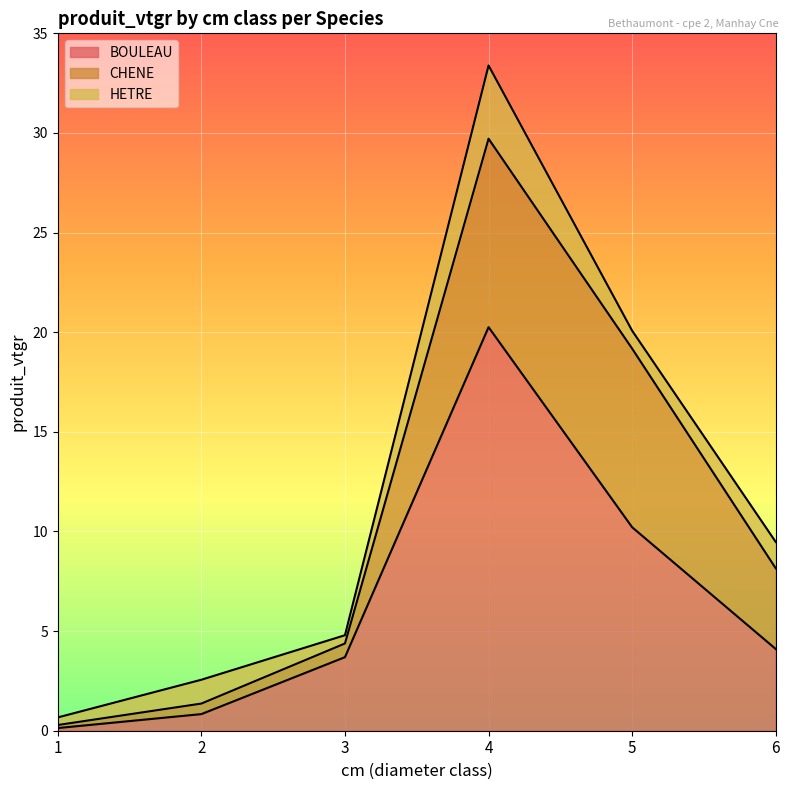

What is the sum of all HETRE values?

7.9